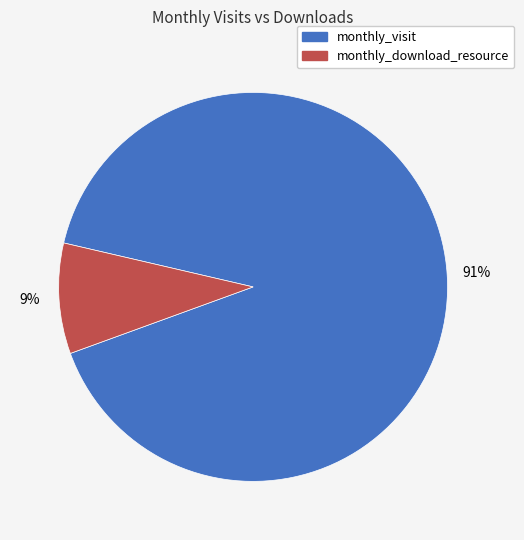

Is there any slice that represents more than half of the pie?

Yes